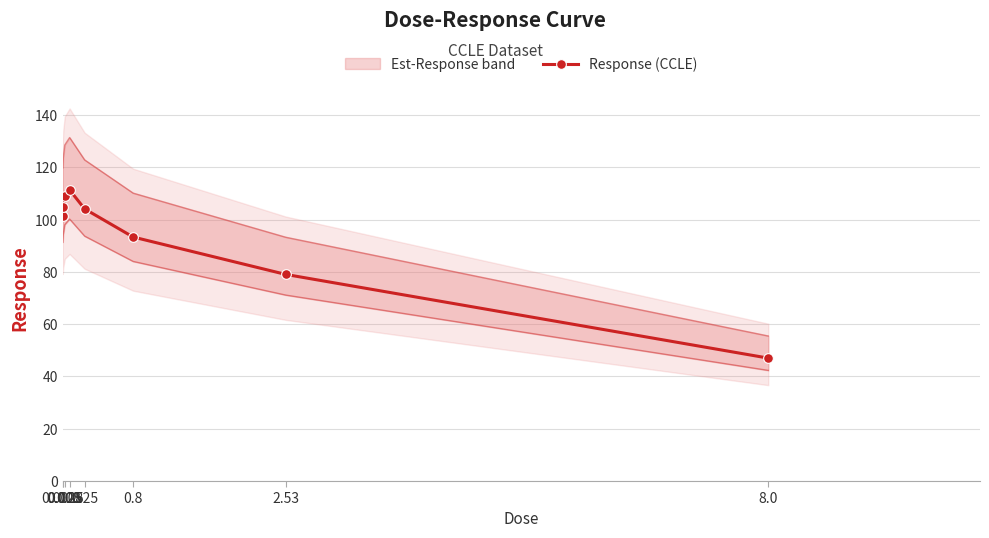

True or false: the data shows 187.9 at 0.025.

False